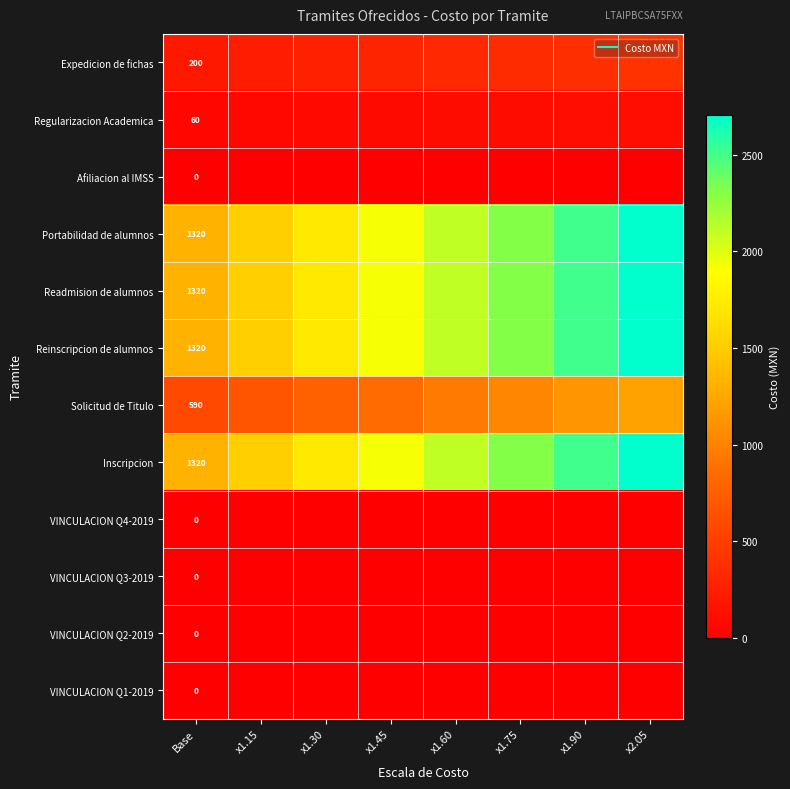

Rank the series at x1.15 from lowest to highest value.

Afiliacion al IMSS, VINCULACION Q4-2019, VINCULACION Q3-2019, VINCULACION Q2-2019, VINCULACION Q1-2019, Regularizacion Academica, Expedicion de fichas, Solicitud de Titulo, Portabilidad de alumnos, Readmision de alumnos, Reinscripcion de alumnos, Inscripcion